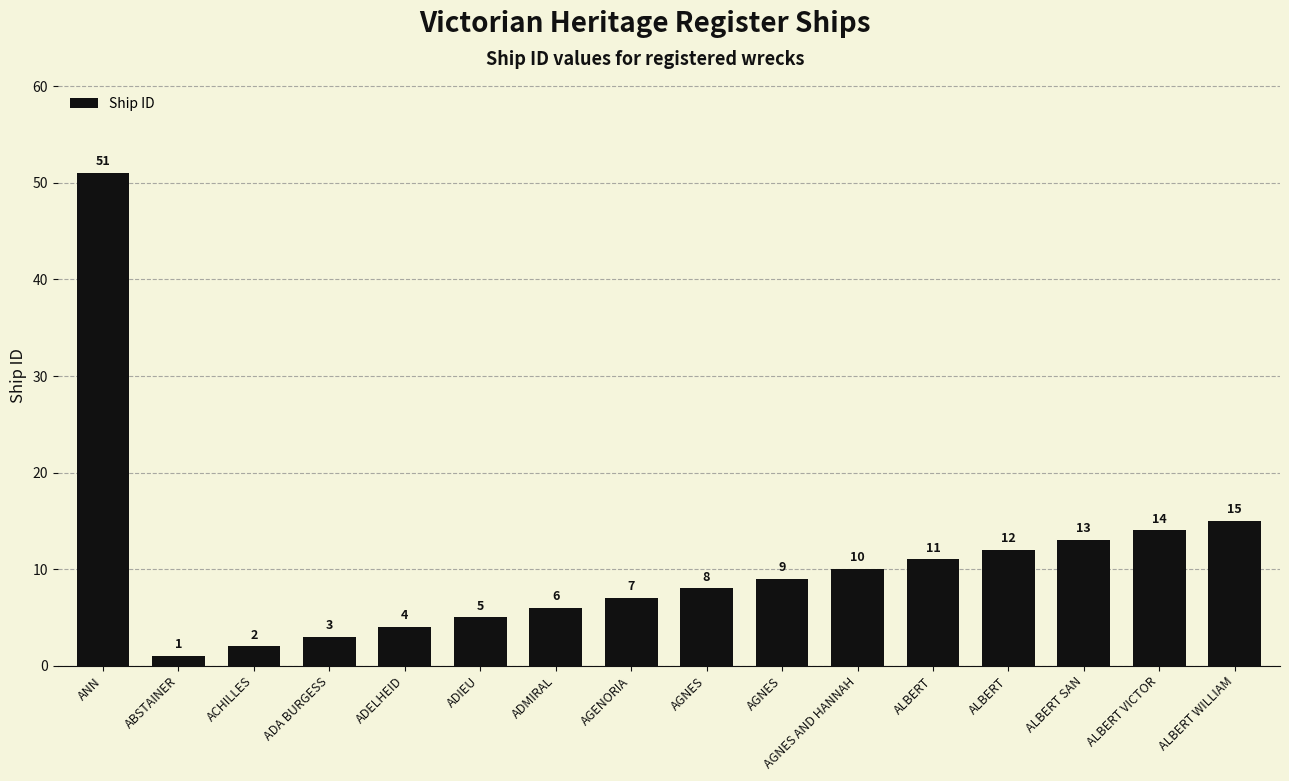

How many distinct data groups are displayed?

1